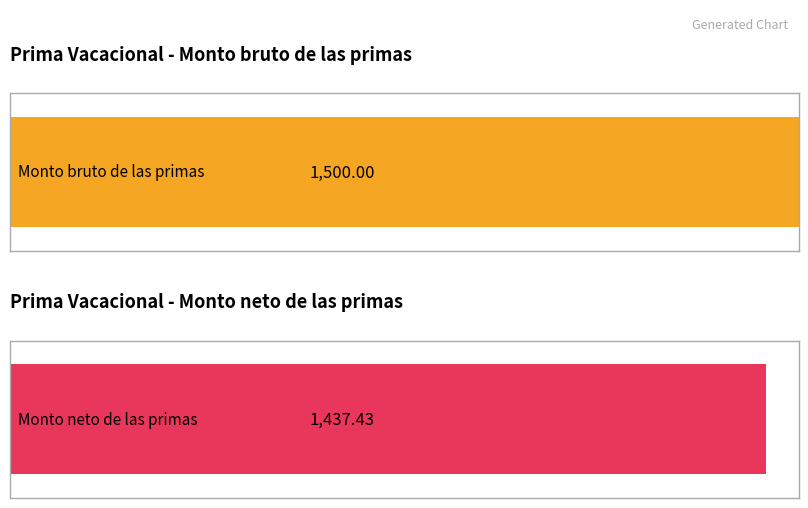

Does the chart contain stacked bars?

No